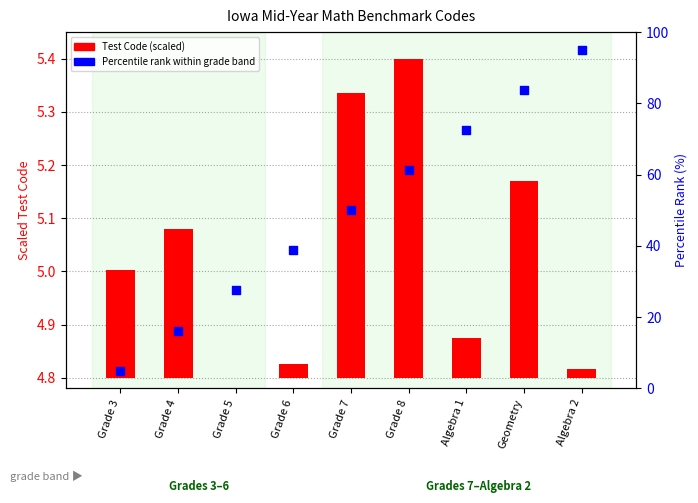

Which series contains the highest Y value?

Percentile rank within grade band